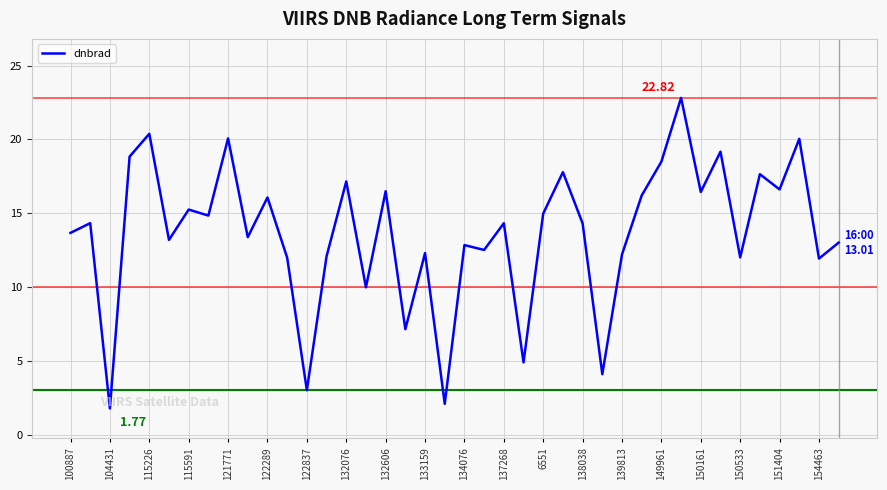

Does the chart have visible grid lines?

Yes